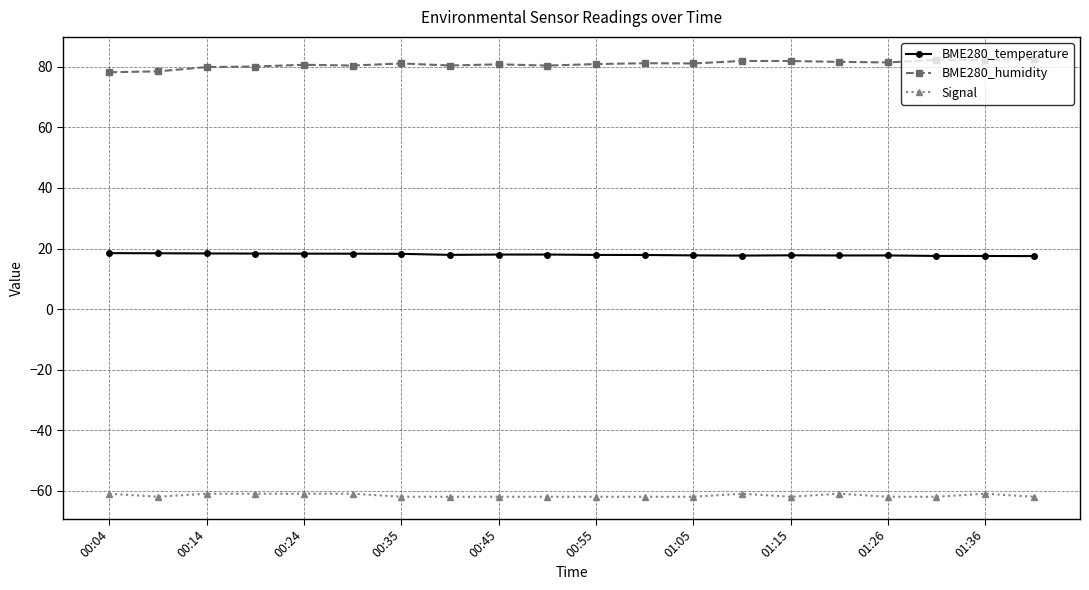

What is the lowest value of the Signal series?

-62.0